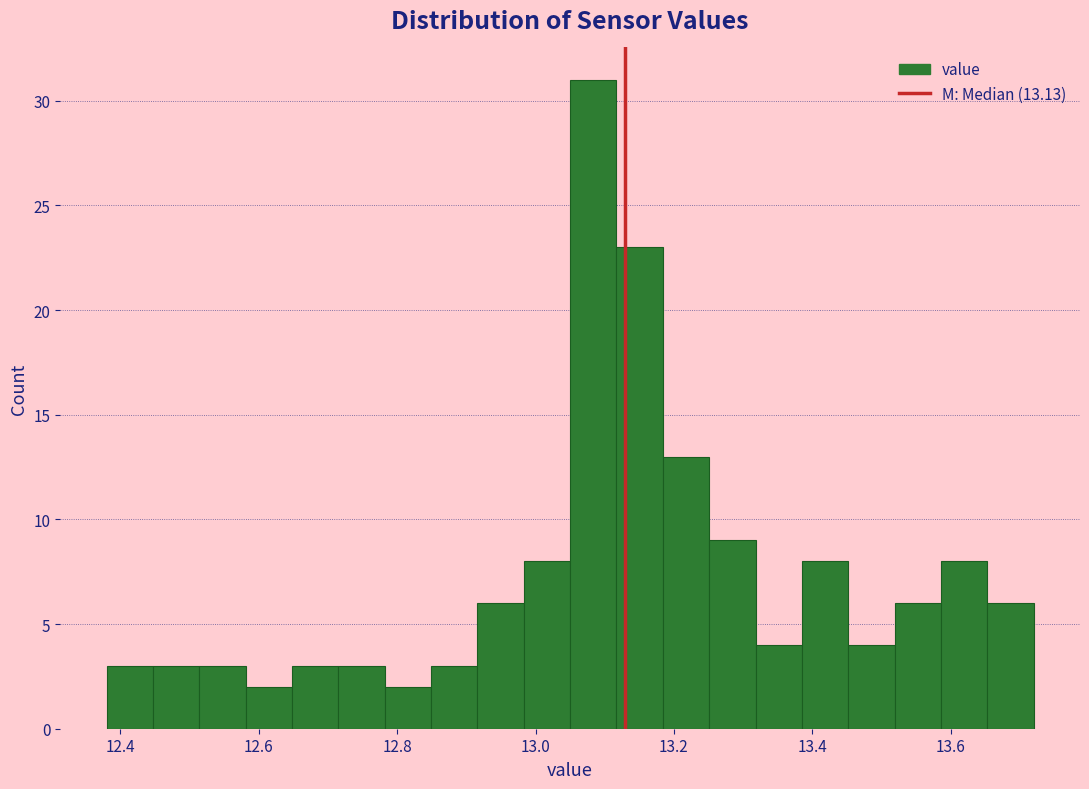

Around what value on the x-axis is the tallest bar? Give the approximate position of its centre, as read against the axis.

13.08